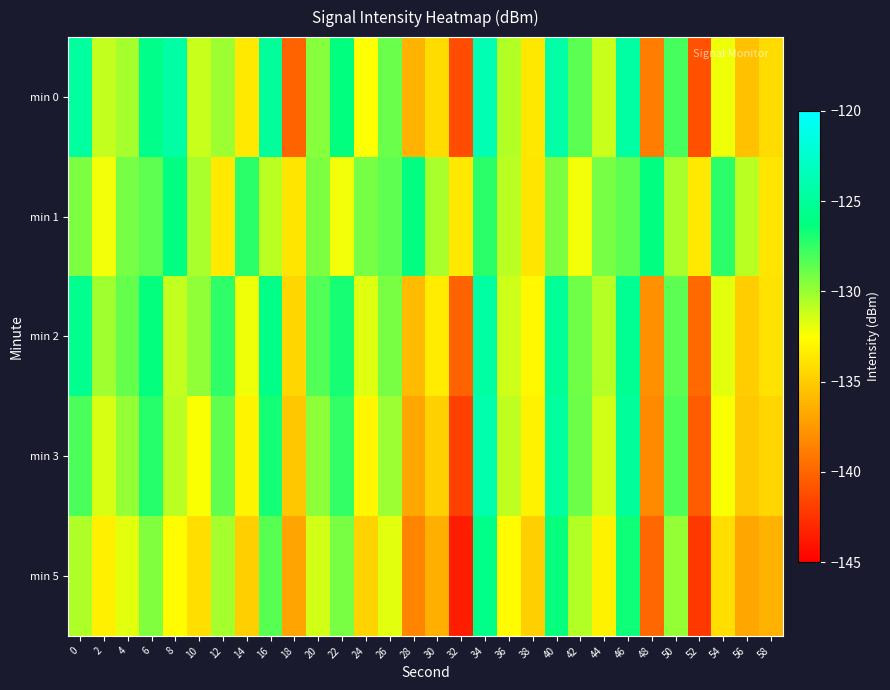

Which category has the highest value across all series?

34